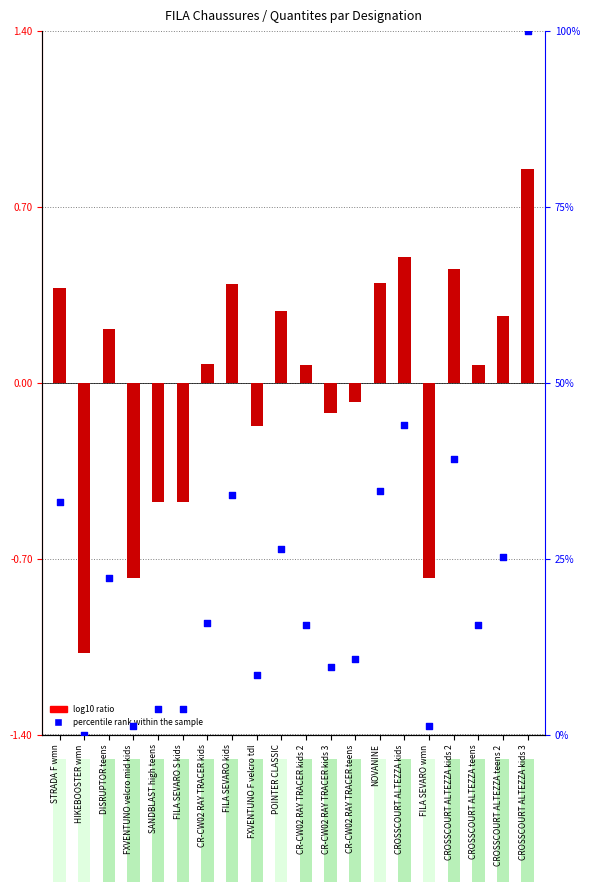

Is the value of log10 ratio at NOVANINE greater than the value of percentile rank within the sample at FILA SEVARO wmn?

No